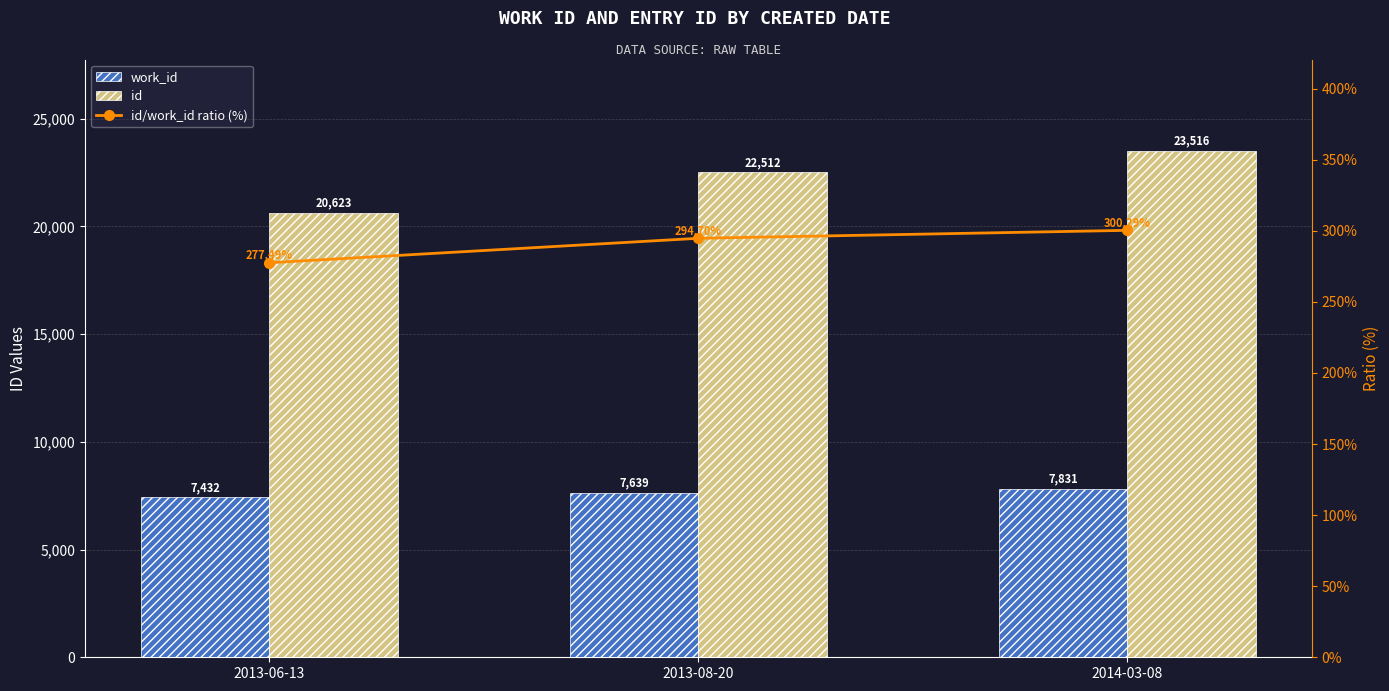

Which has a higher value, 2013-06-13 or 2013-08-20?

2013-08-20